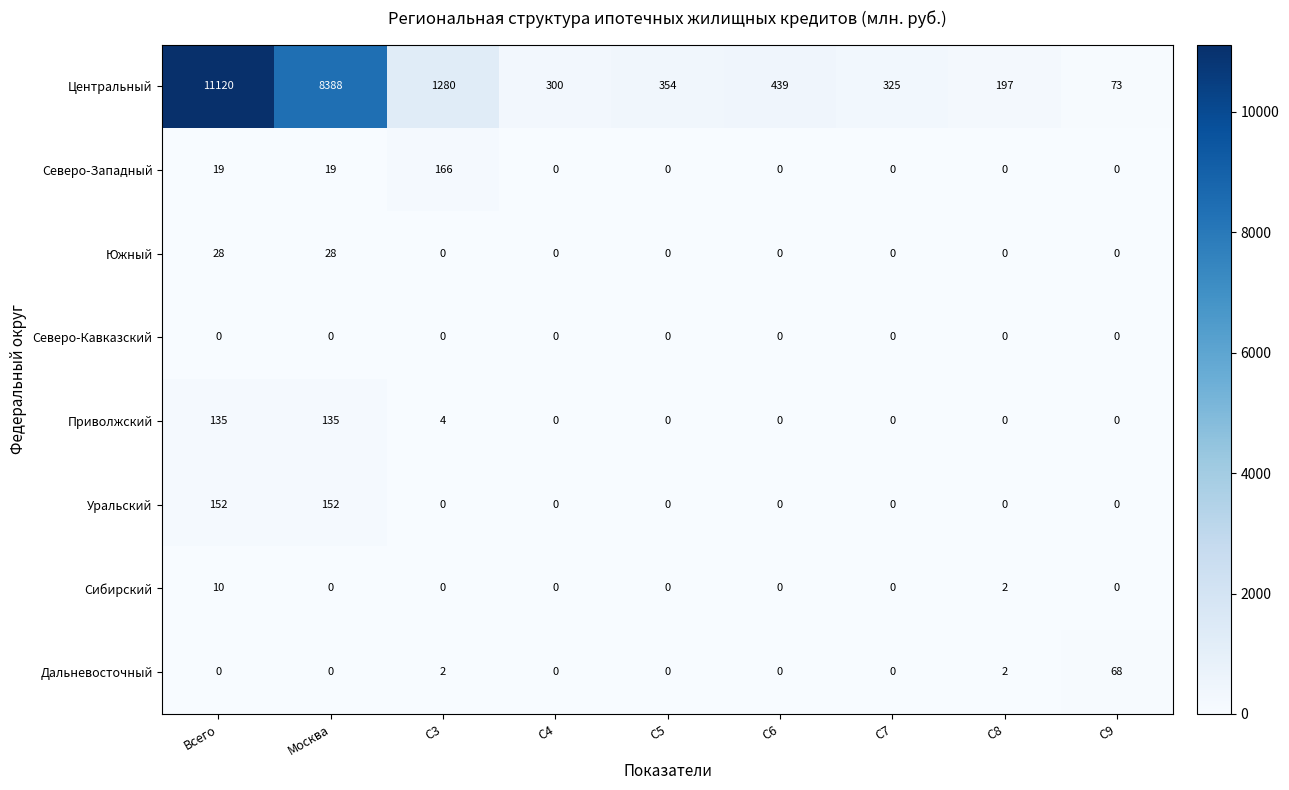

Which series has the largest total across all categories?

Центральный